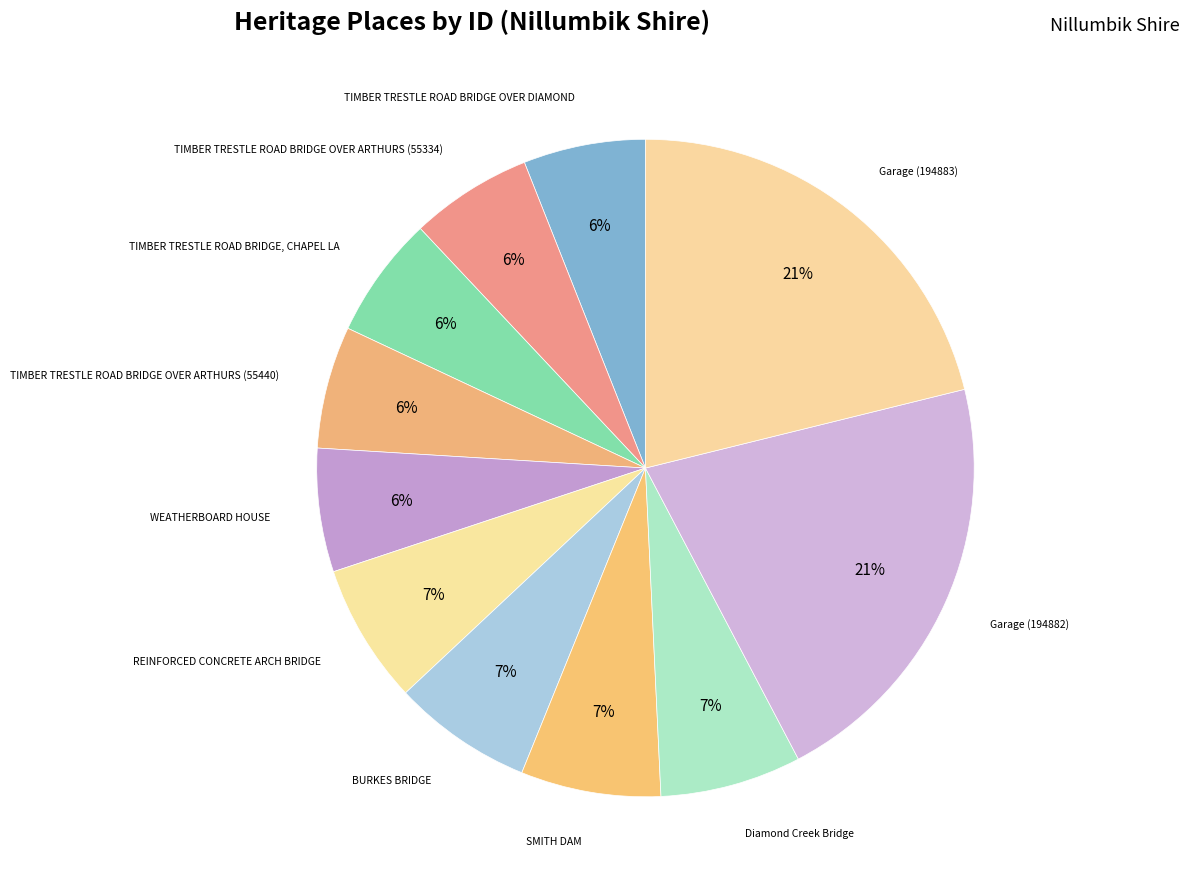

To the nearest percent, what is the difference between the Garage (194882) and BURKES BRIDGE slice percentages?

14%